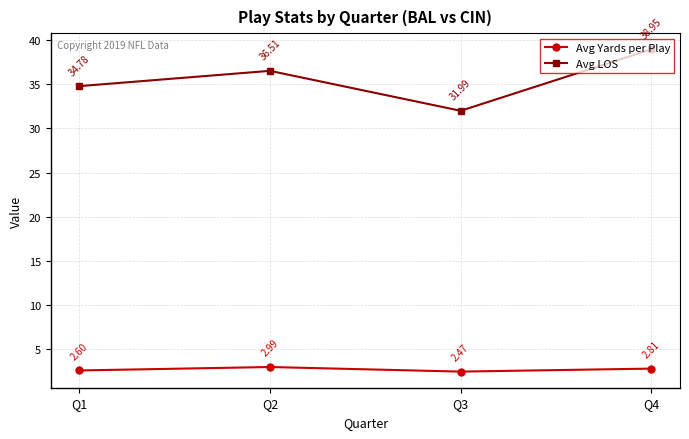

What are all the series names shown in the legend?

Avg Yards per Play, Avg LOS